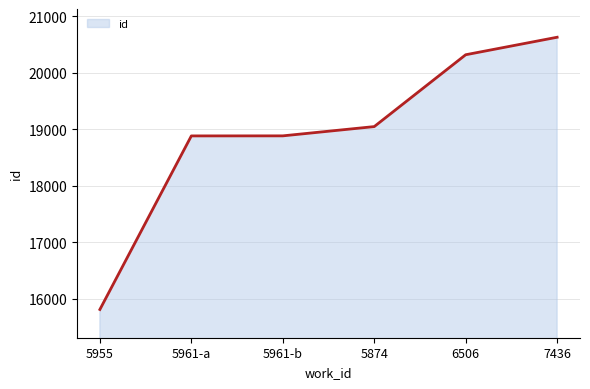

Which label corresponds to the largest value in the chart?

7436